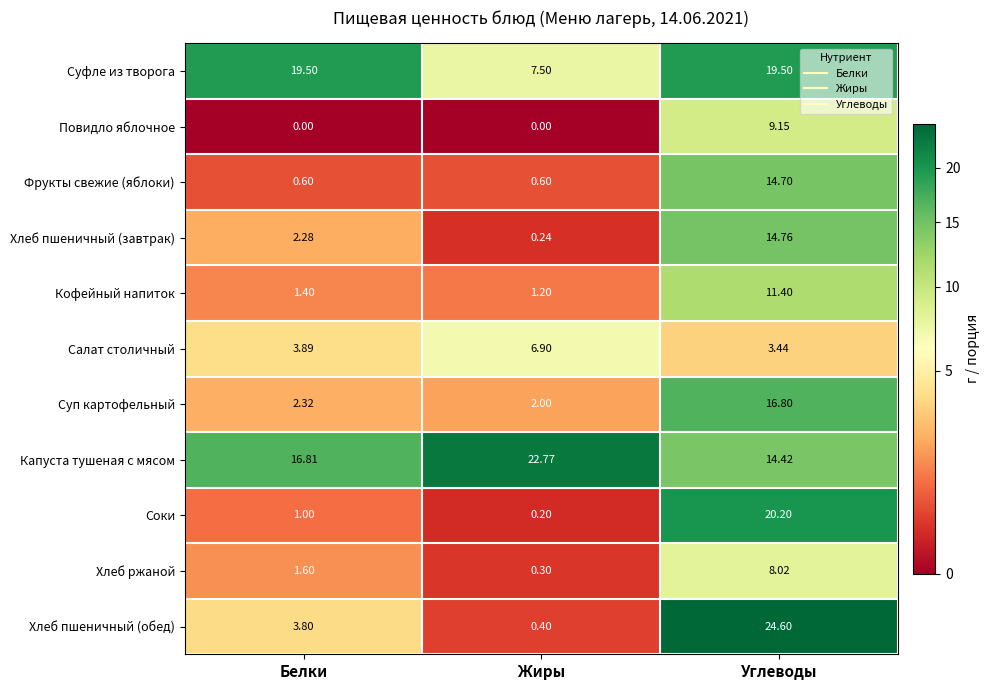

Rank the series by their maximum value, from lowest to highest.

Салат столичный, Хлеб ржаной, Повидло яблочное, Кофейный напиток, Фрукты свежие (яблоки), Хлеб пшеничный (завтрак), Суп картофельный, Суфле из творога, Соки, Капуста тушеная с мясом, Хлеб пшеничный (обед)